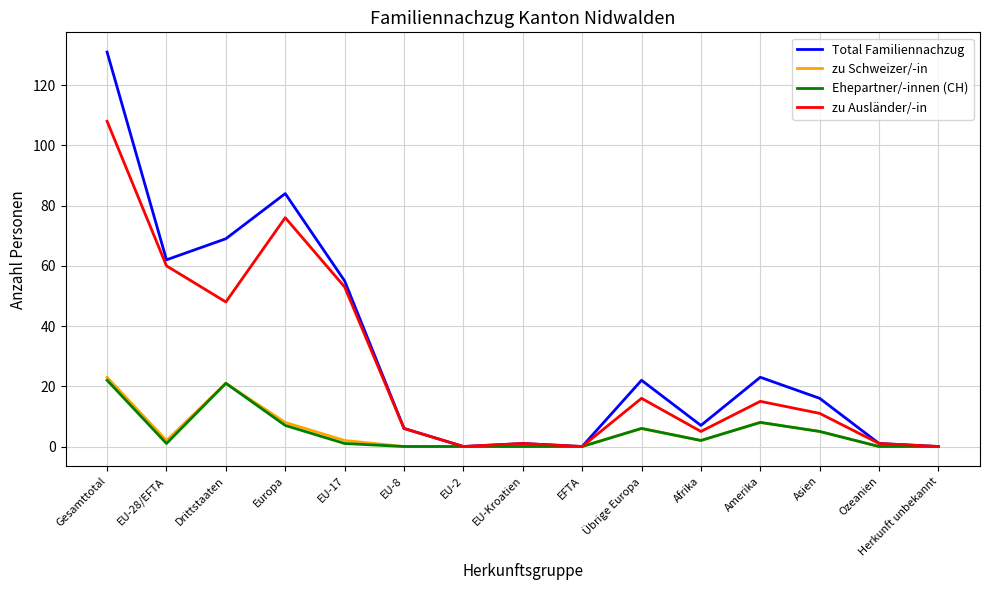

What is the total value across all series at Amerika?

54